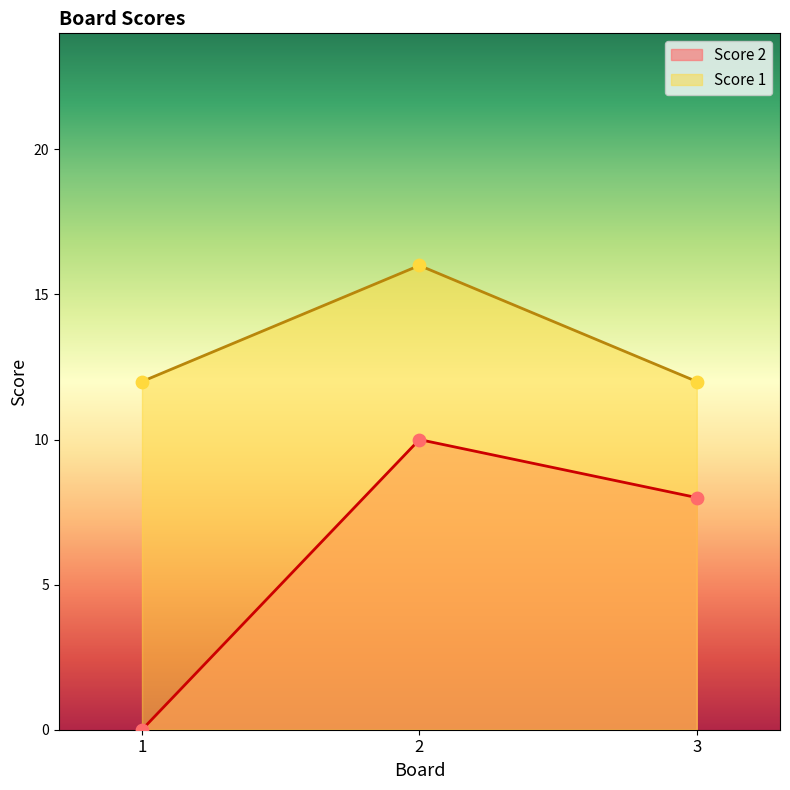

What is the total value across all series at 3?

20